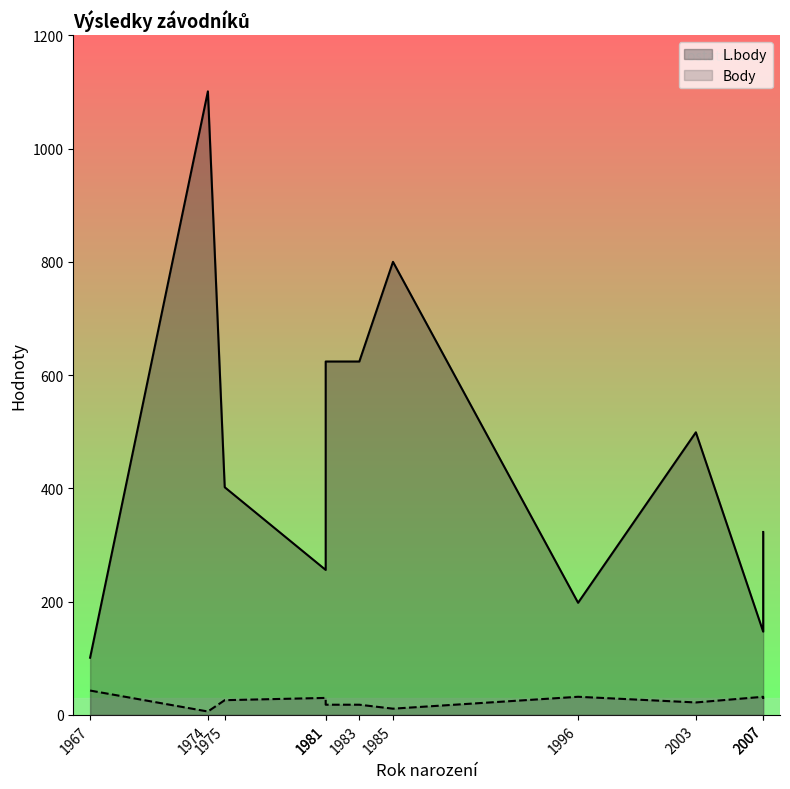

What is the difference between the highest and lowest values at 1983?

606